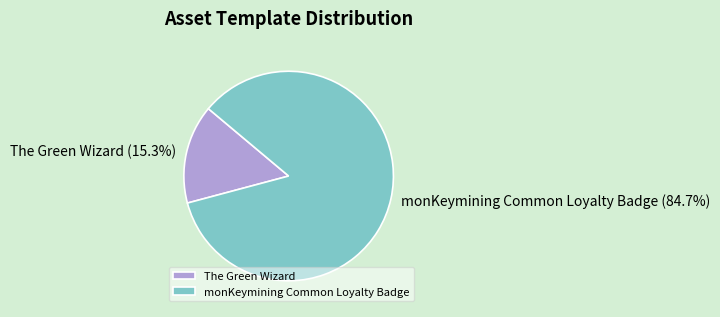

Rank the categories by value from lowest to highest.

The Green Wizard, monKeymining Common Loyalty Badge